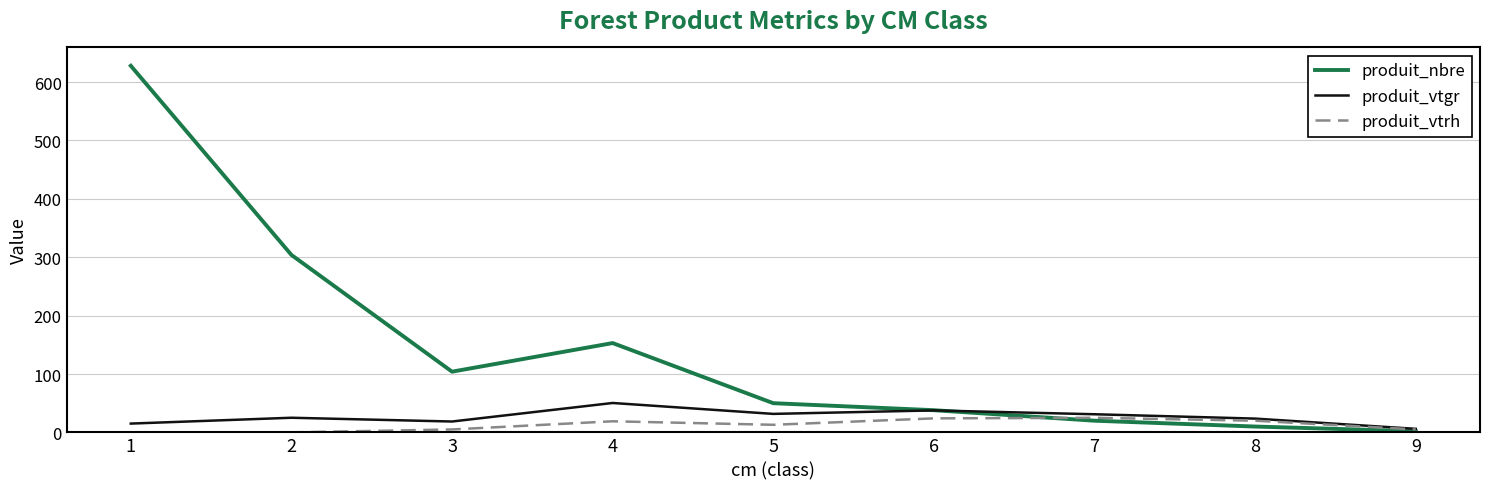

What is the maximum value for produit_vtgr?

50.4